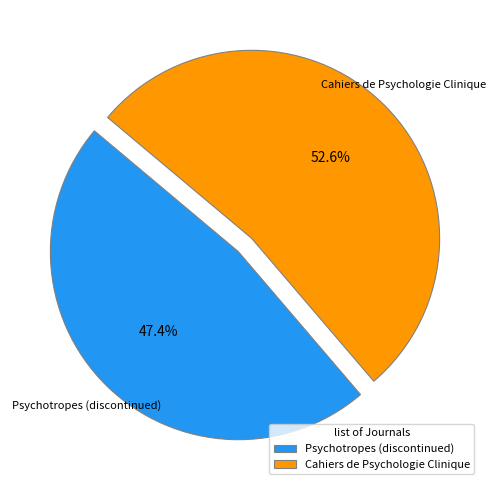

The Psychotropes (discontinued) slice represents 47% of the pie. True or false?

True